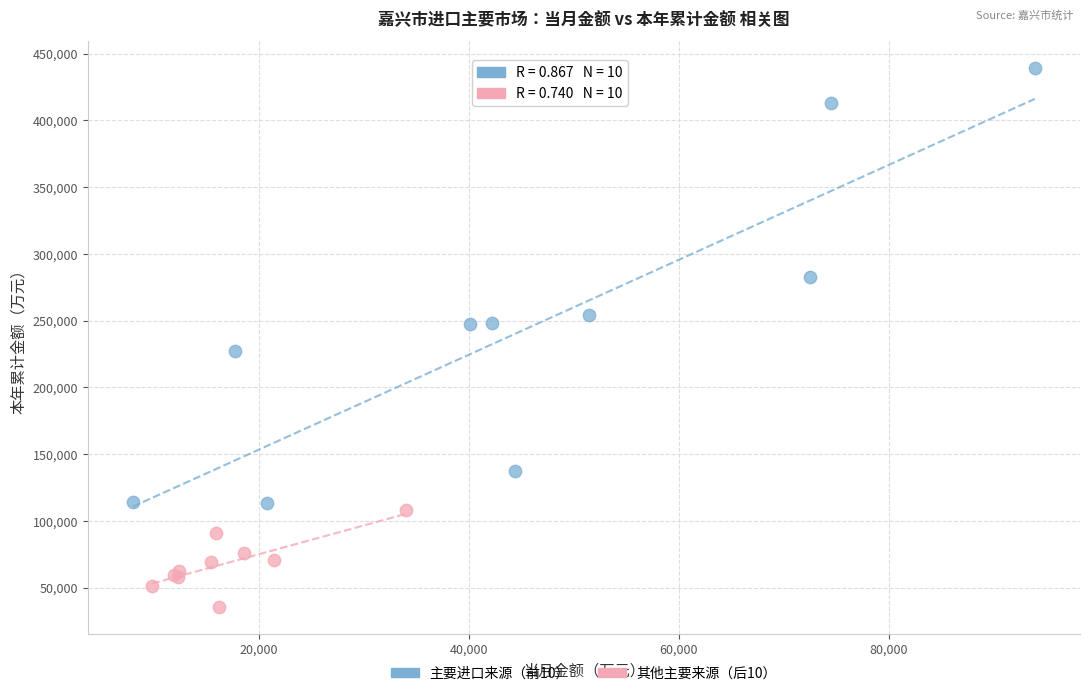

Which series has the widest spread of Y values?

主要进口来源（前10）